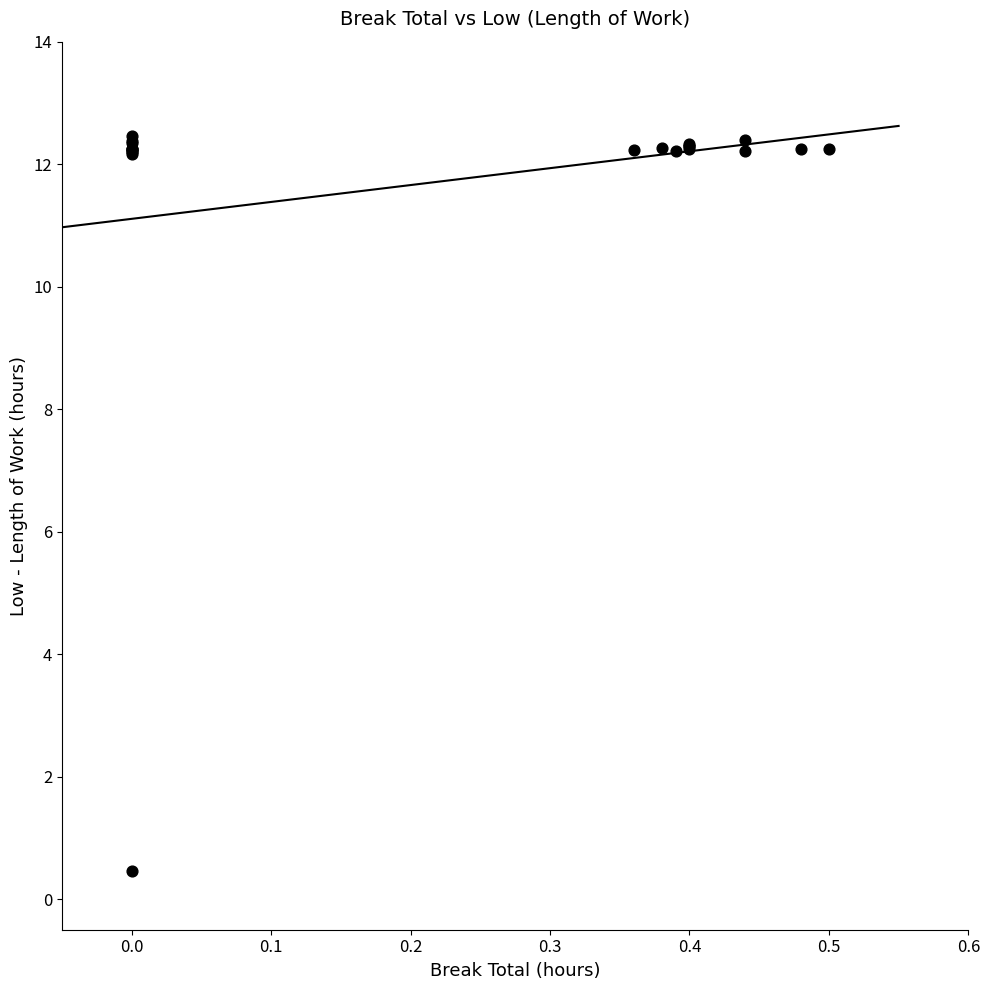

What Y value in the scatter plot is closest to 6?

0.5